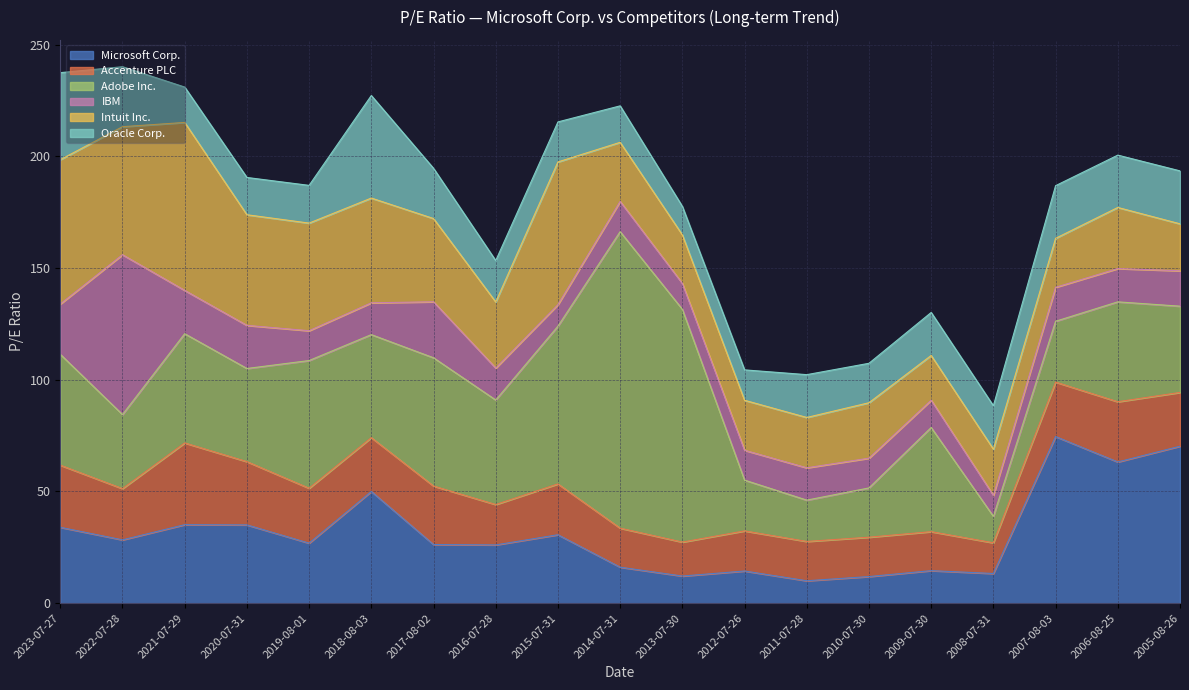

Where is the first local maximum for Intuit Inc.?

2021-07-29